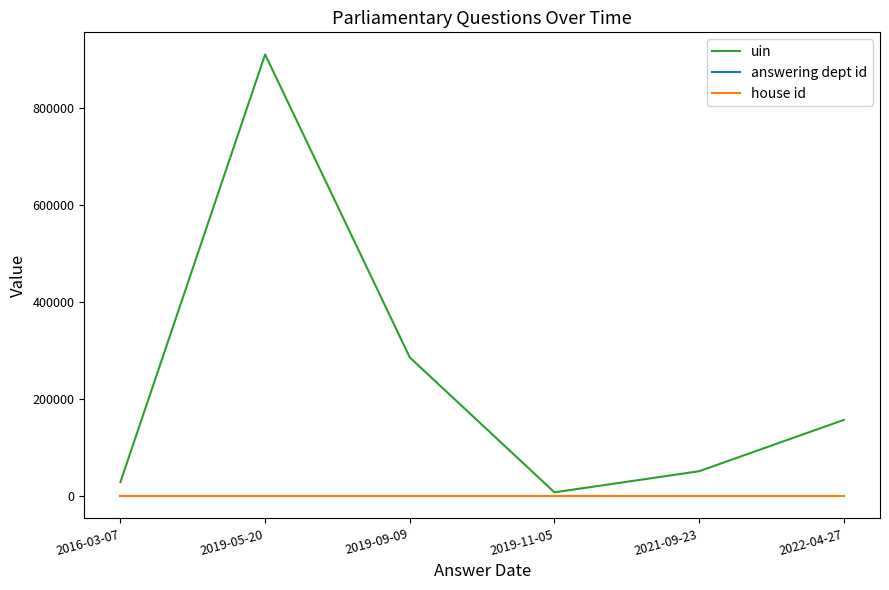

True or false: answering dept id and house id intersect in this chart.

False